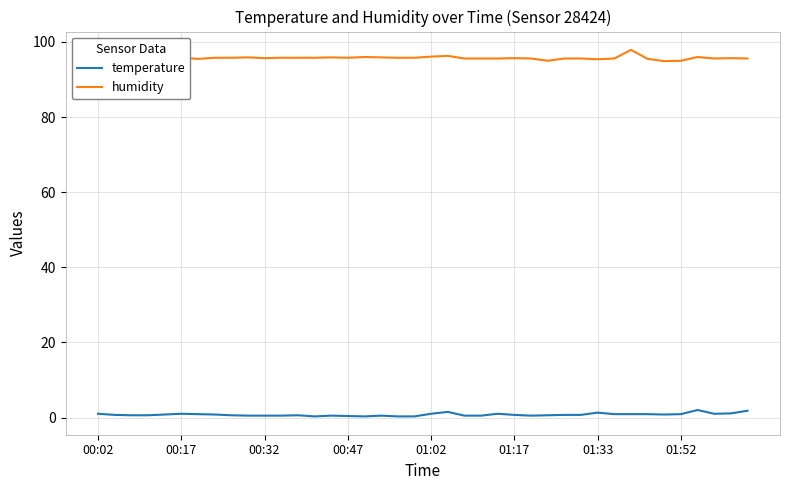

List the series in order of their peak value, highest first.

humidity, temperature